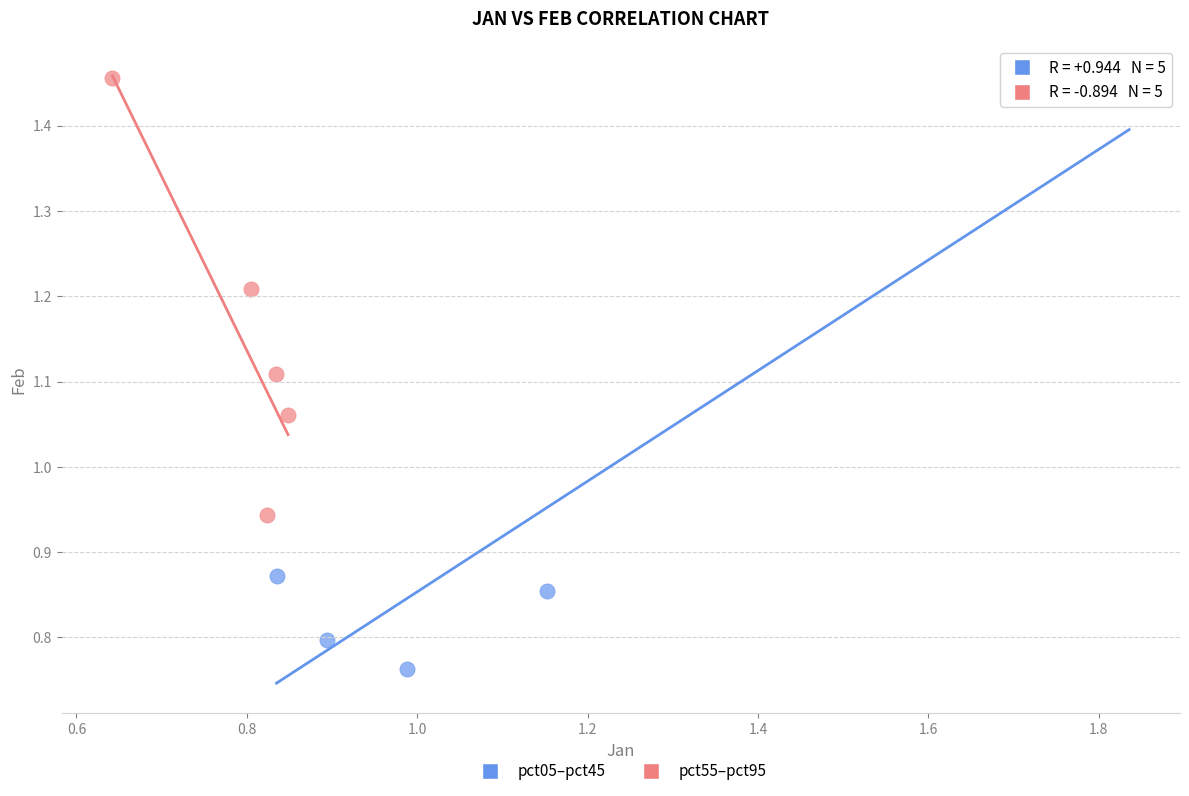

Which series has the largest Y range (max minus min)?

pct05–pct45